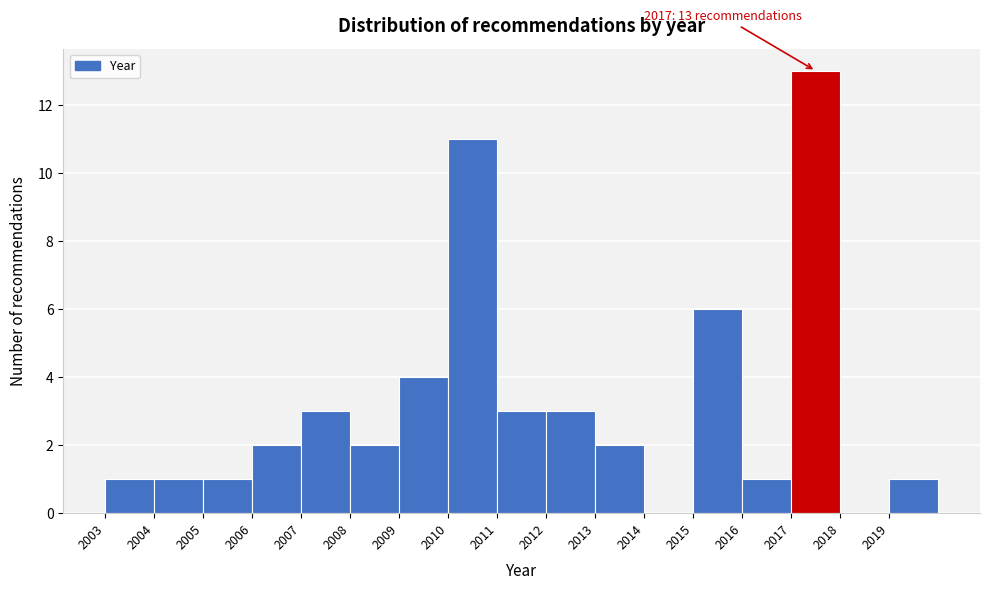

Which range on the x-axis has the tallest bar?

2017 to 2018